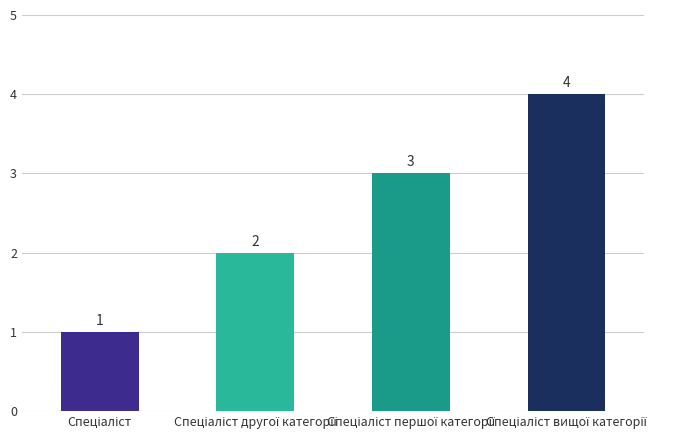

What is the value of the 4th bar from the left?

4